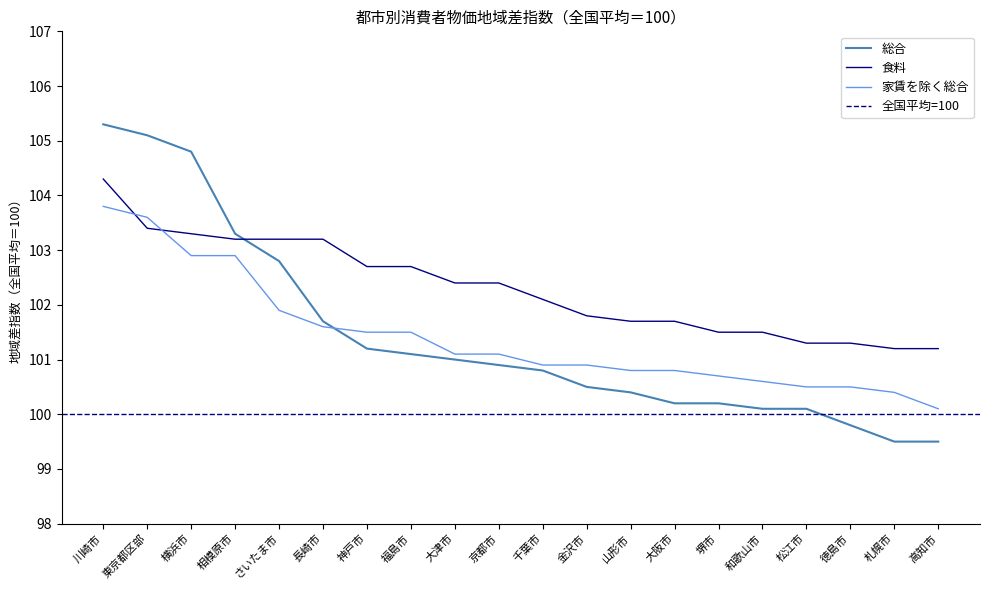

True or false: 総合 has more than 2 points higher than both neighbors.

False